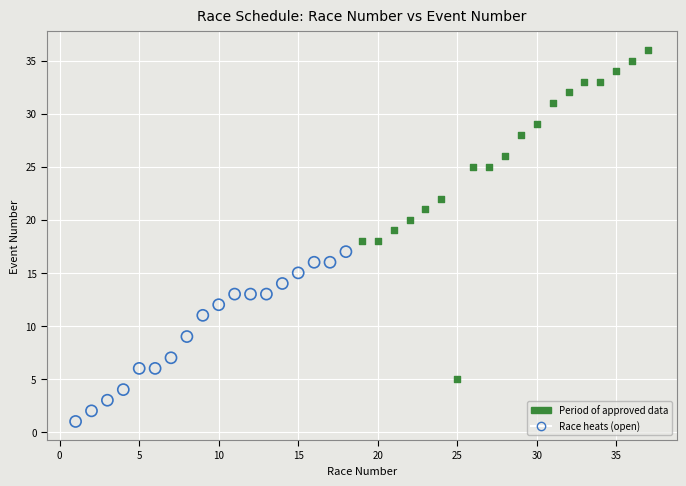

Which series has the widest spread of Y values?

Period of approved data